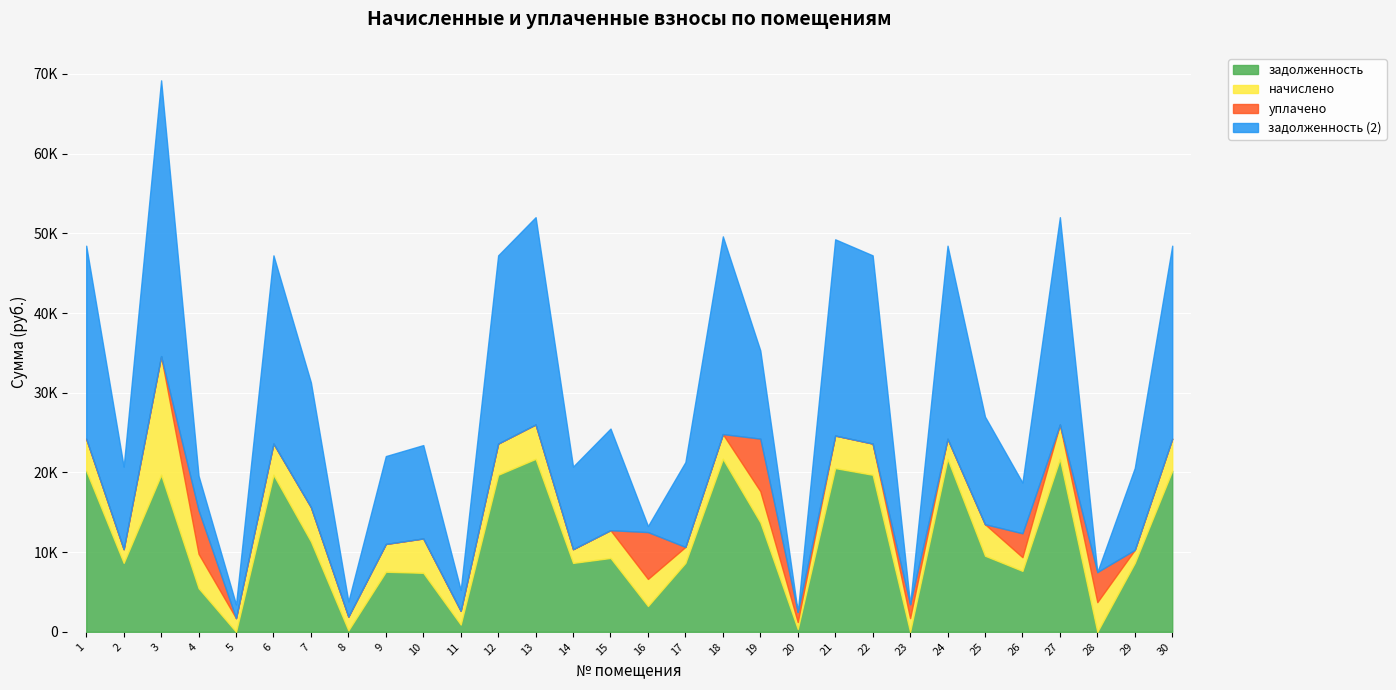

What are all the series names shown in the legend?

задолженность, начислено, уплачено, задолженность (2)